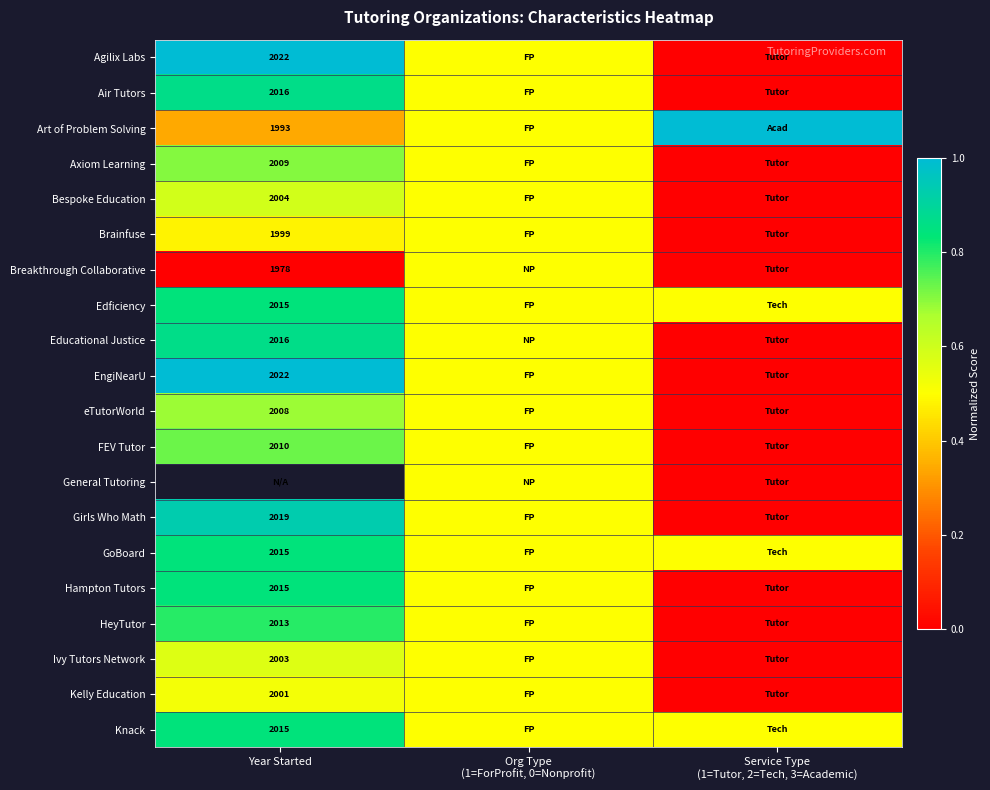

The value of EngiNearU at Year Started is 1359.7. True or false?

False